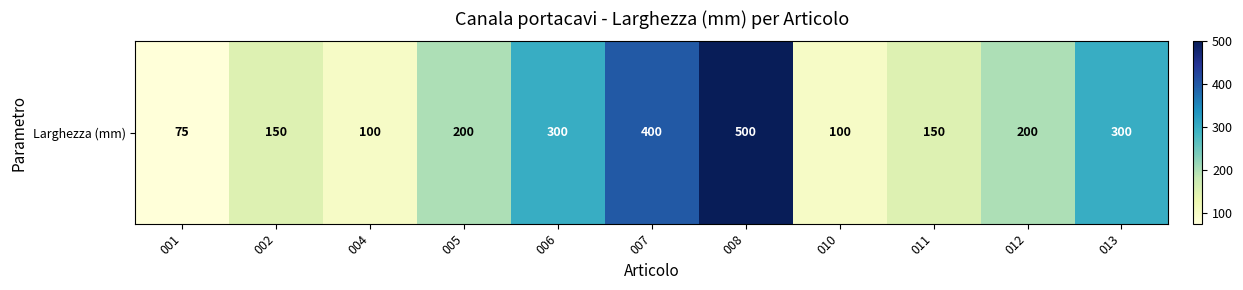

What is the change in value from 001 to 002?

+75